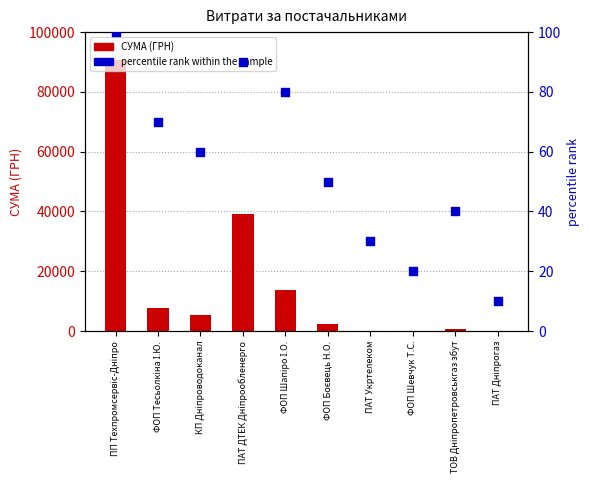

At how many categories does at least one series exceed 8180?

3